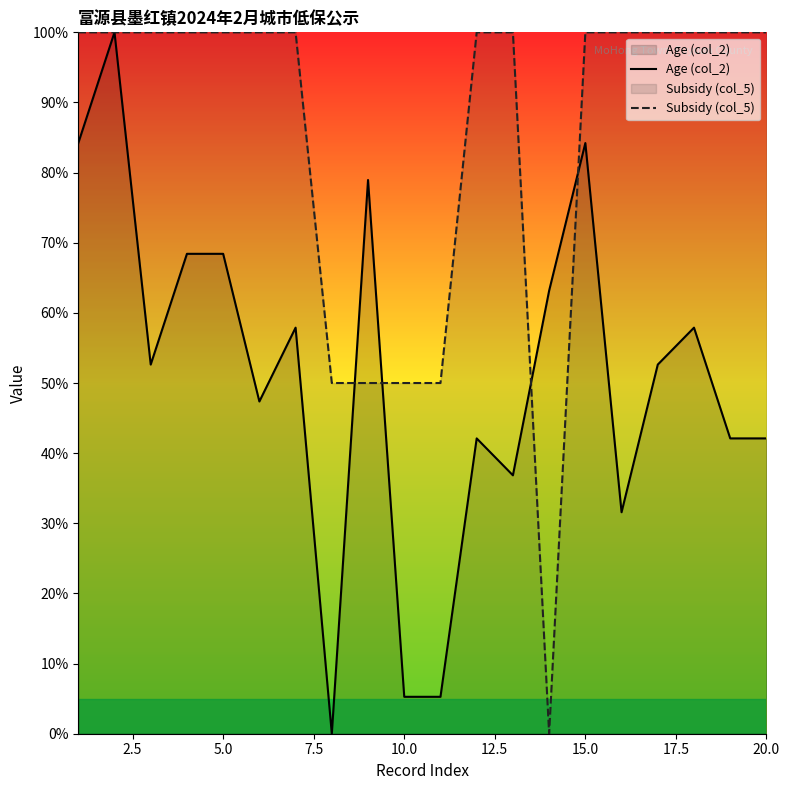

How many intersections are there between Age (col_2) and Subsidy (col_5)?

4